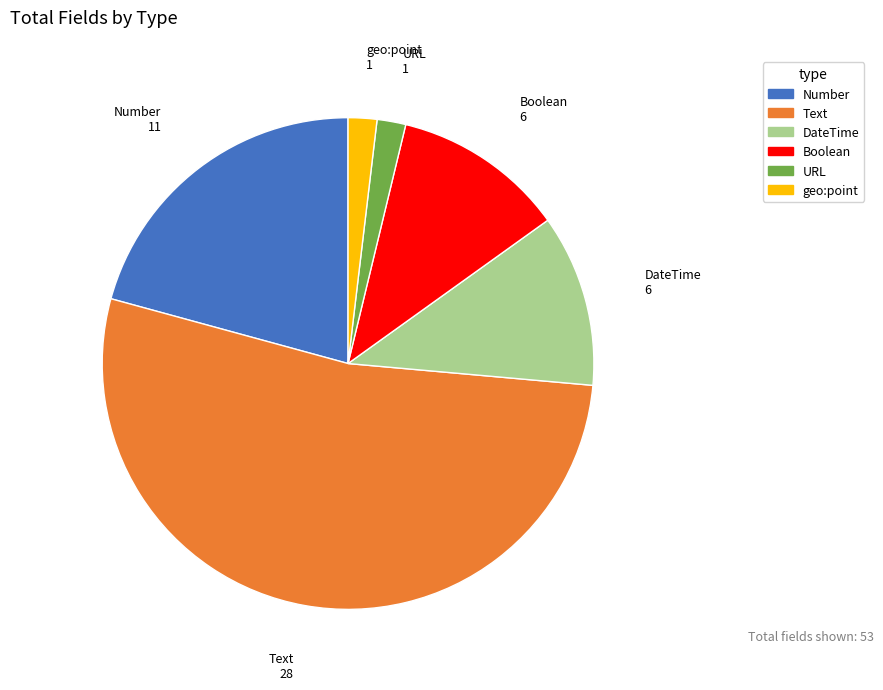

Which category accounts for the majority?

Text